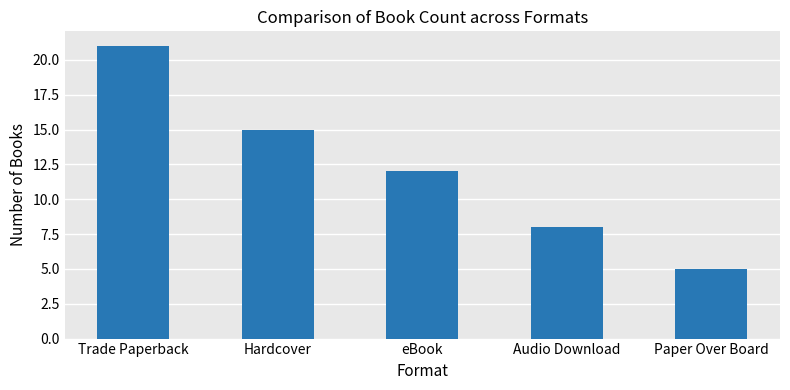

Does the chart contain stacked bars?

No